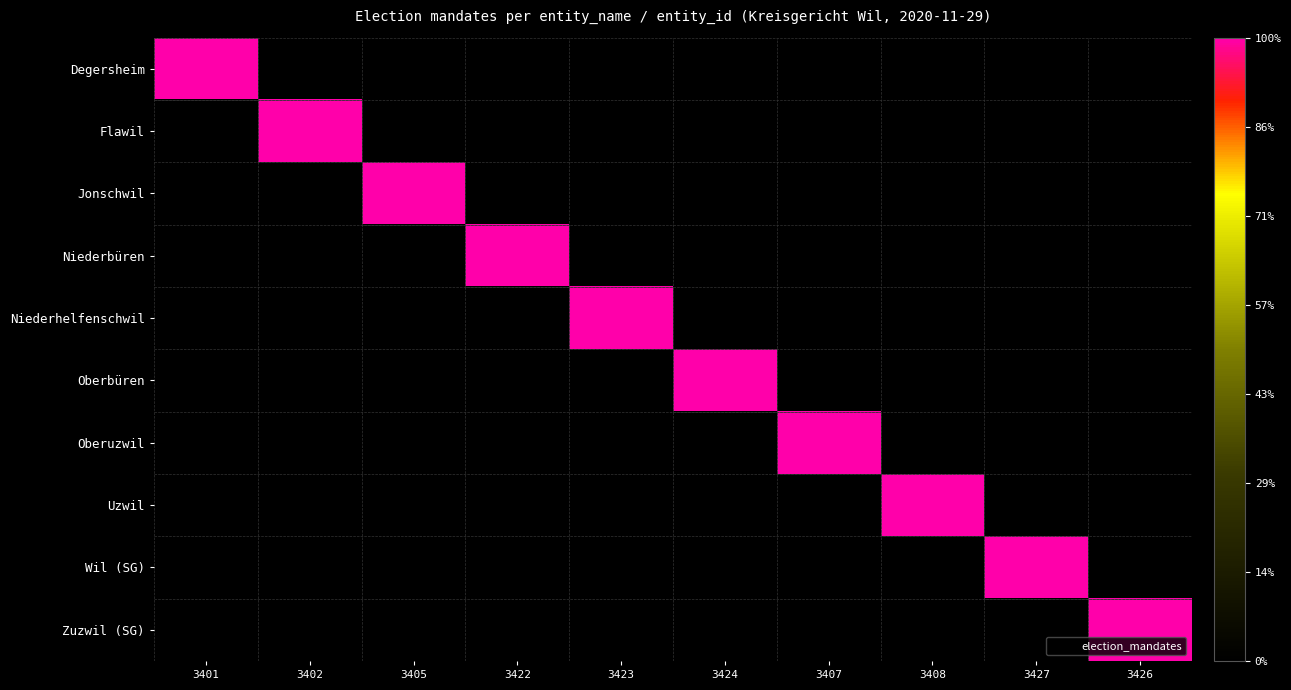

Which has a higher value, 3424 or 3423?

3424